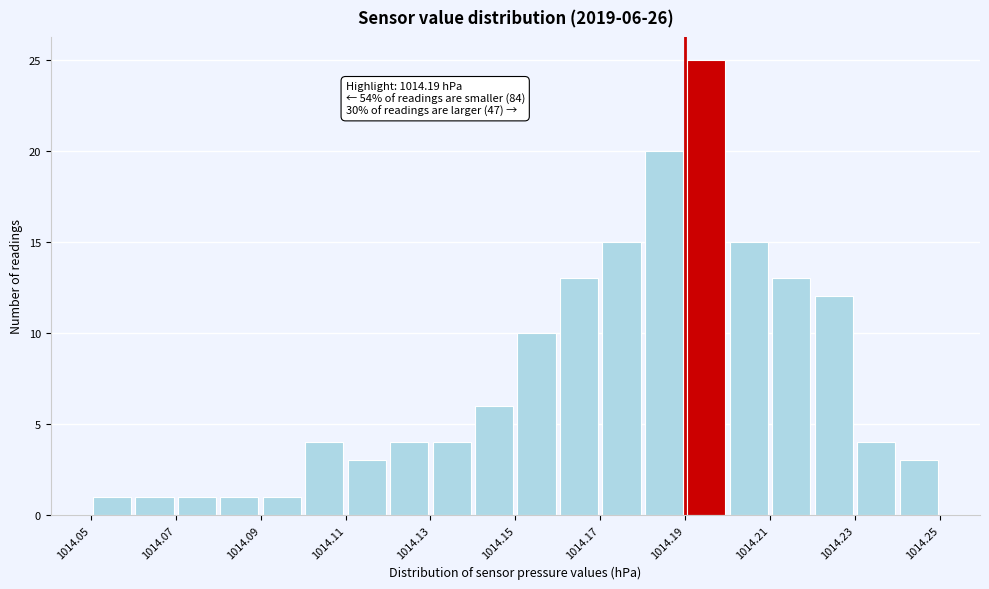

Over which range of the x-axis is the bar tallest?

1014.19 to 1014.20